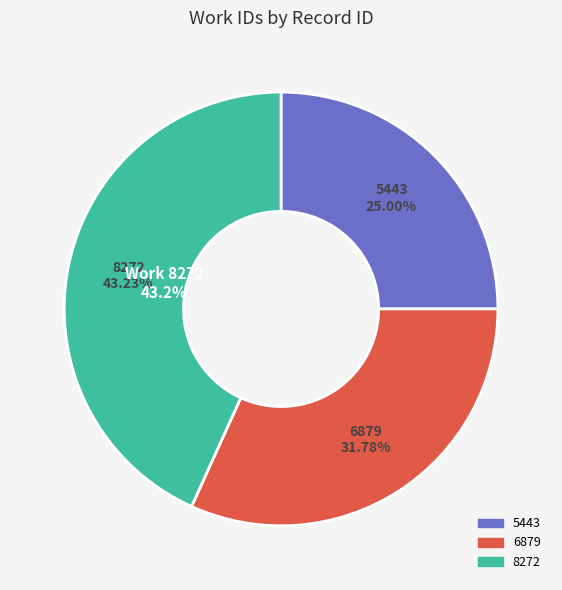

Do 6879 and 5443 together represent more than half of the pie?

Yes